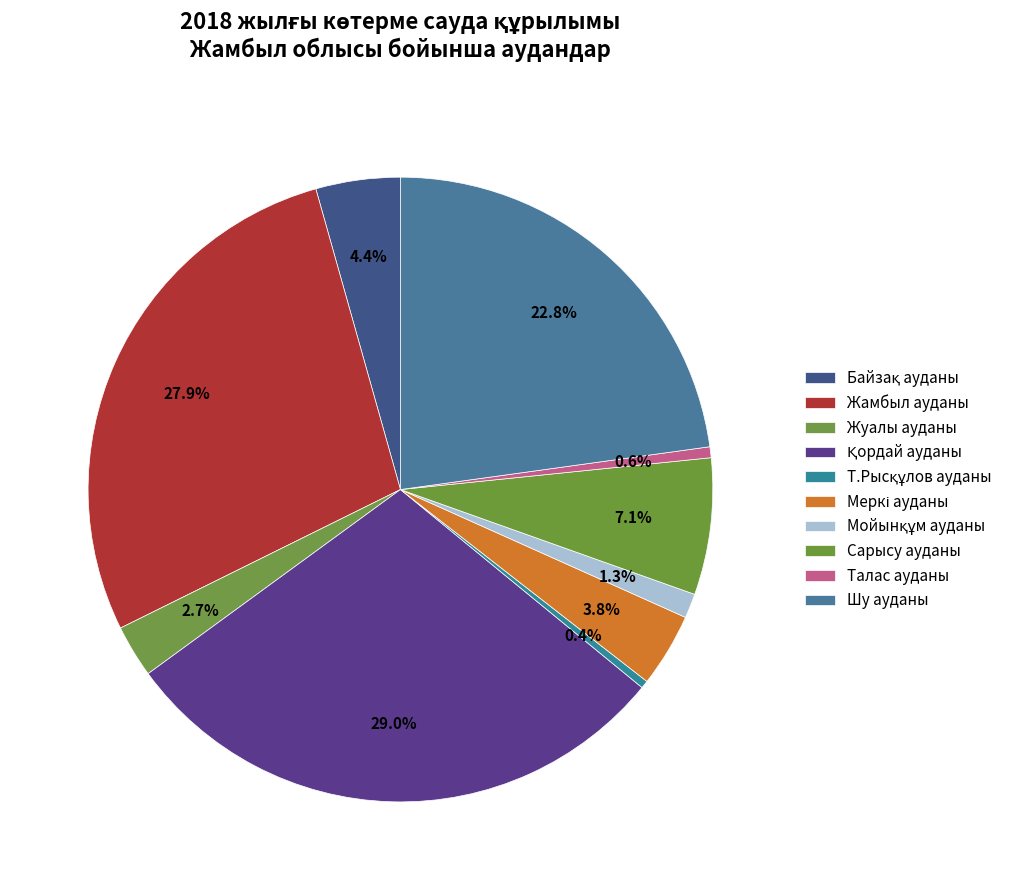

What percentage is NOT represented by Т.Рысқұлов ауданы?

99.6%